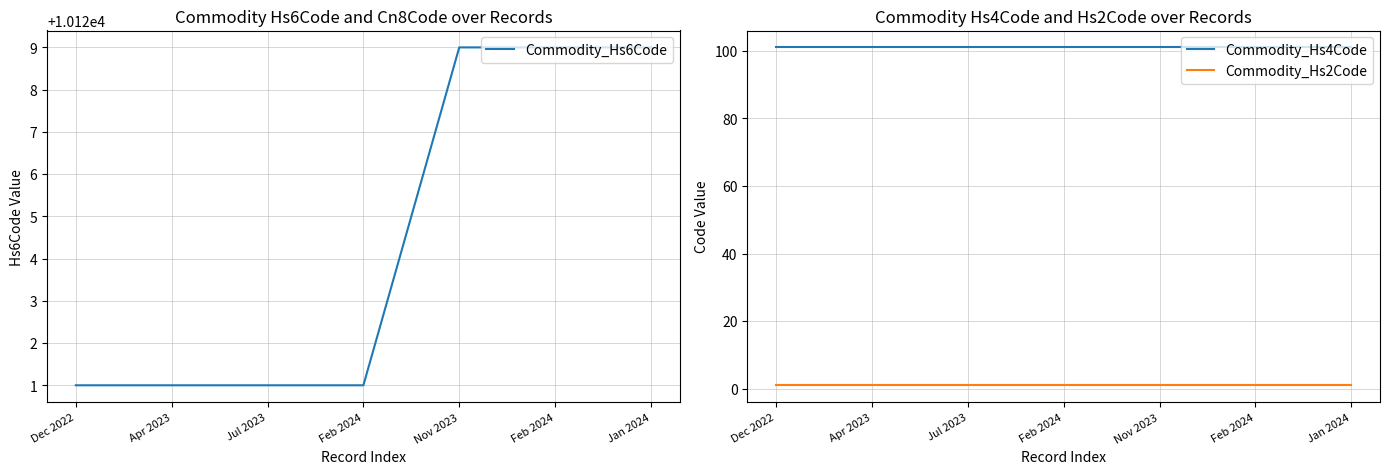

What is the total value across all series at Dec 2022?

10223